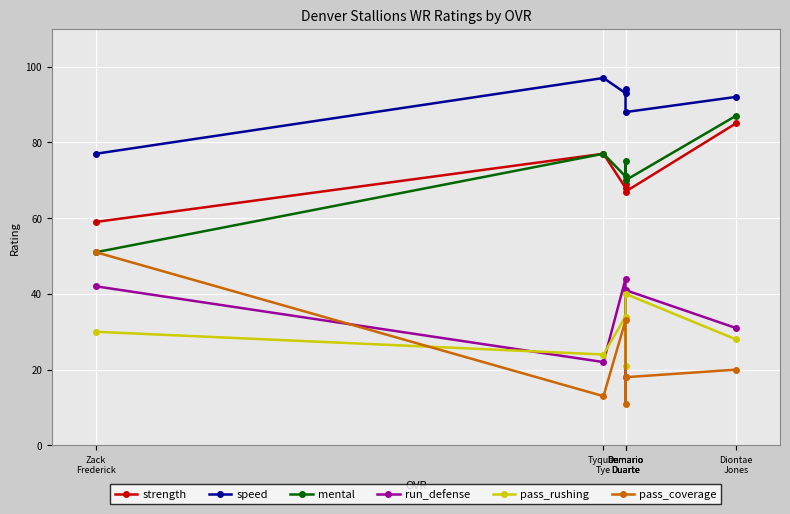

Is this an area chart (filled region under the line)?

No